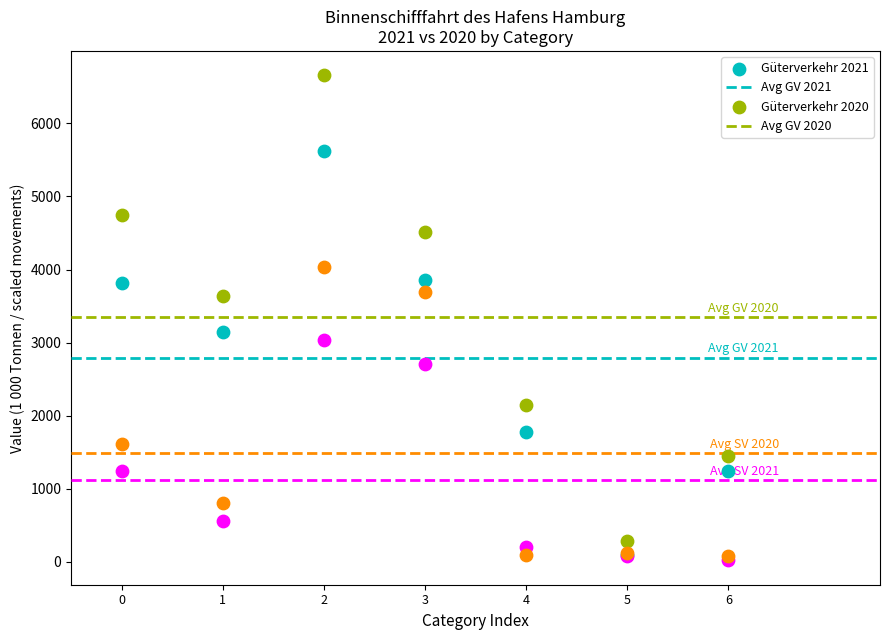

Across all series, what Y value is closest to 3338?

3146.9